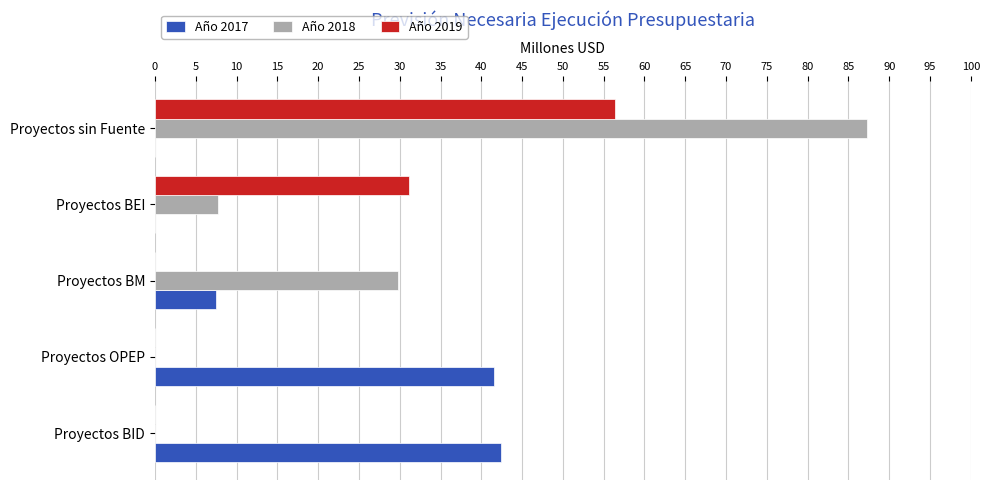

What is the approximate value of Año 2019 at Proyectos sin Fuente?

56.4